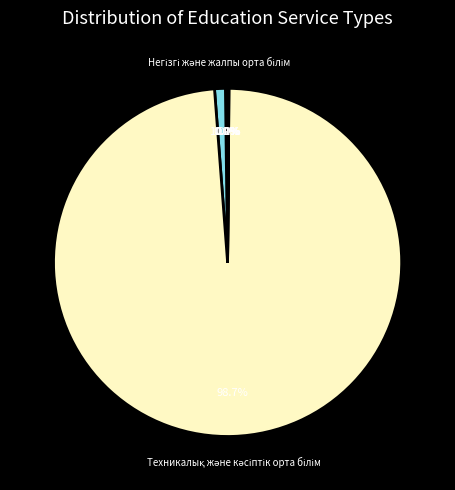

Rank the categories by value from highest to lowest.

Техникалық және кәсіптік орта білім, Негізгі және жалпы орта білім, Мектепке дейінгі тәрбие, Өзге де білім беру, Орта білімнен кейінгі білім беру, Бастауыш білім беру, Жүргізушілерді дайындау, Қосалқы білім беру